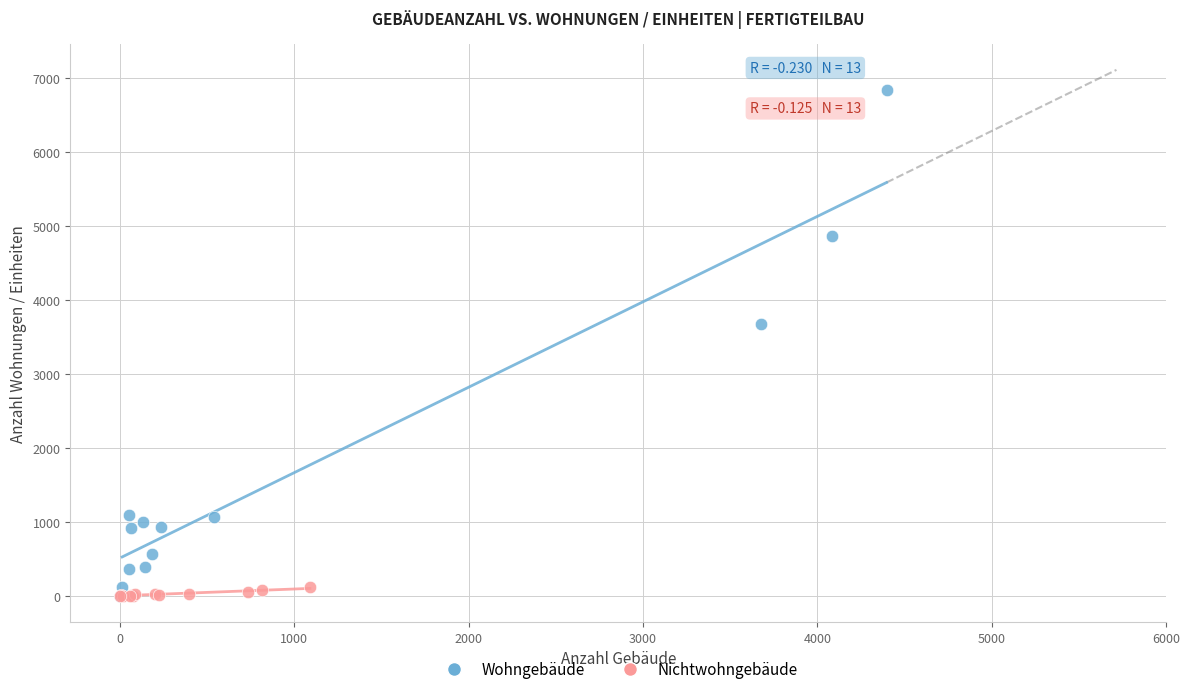

Which series has the widest spread of Y values?

Wohngebäude